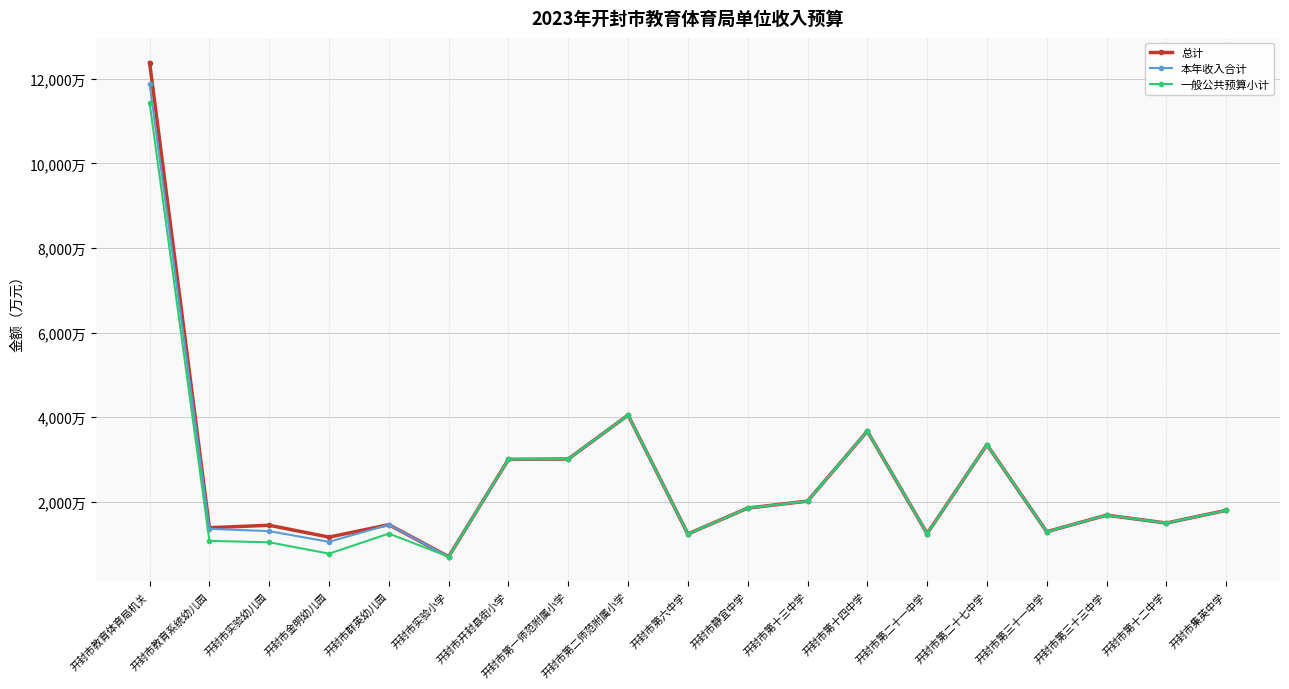

How many categories are shown in the chart?

19